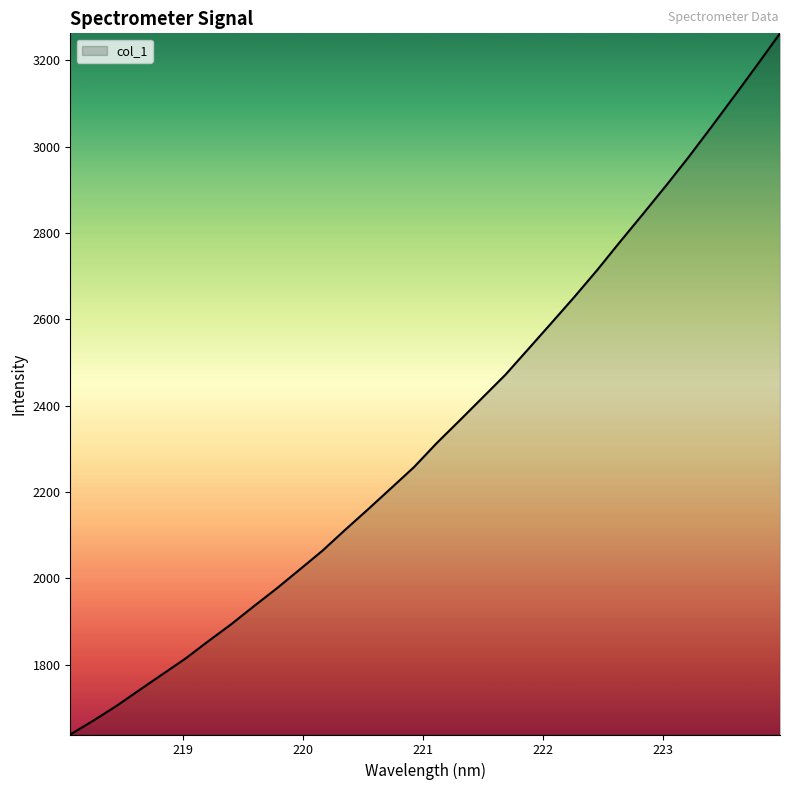

What is the greatest value displayed?

3262.4